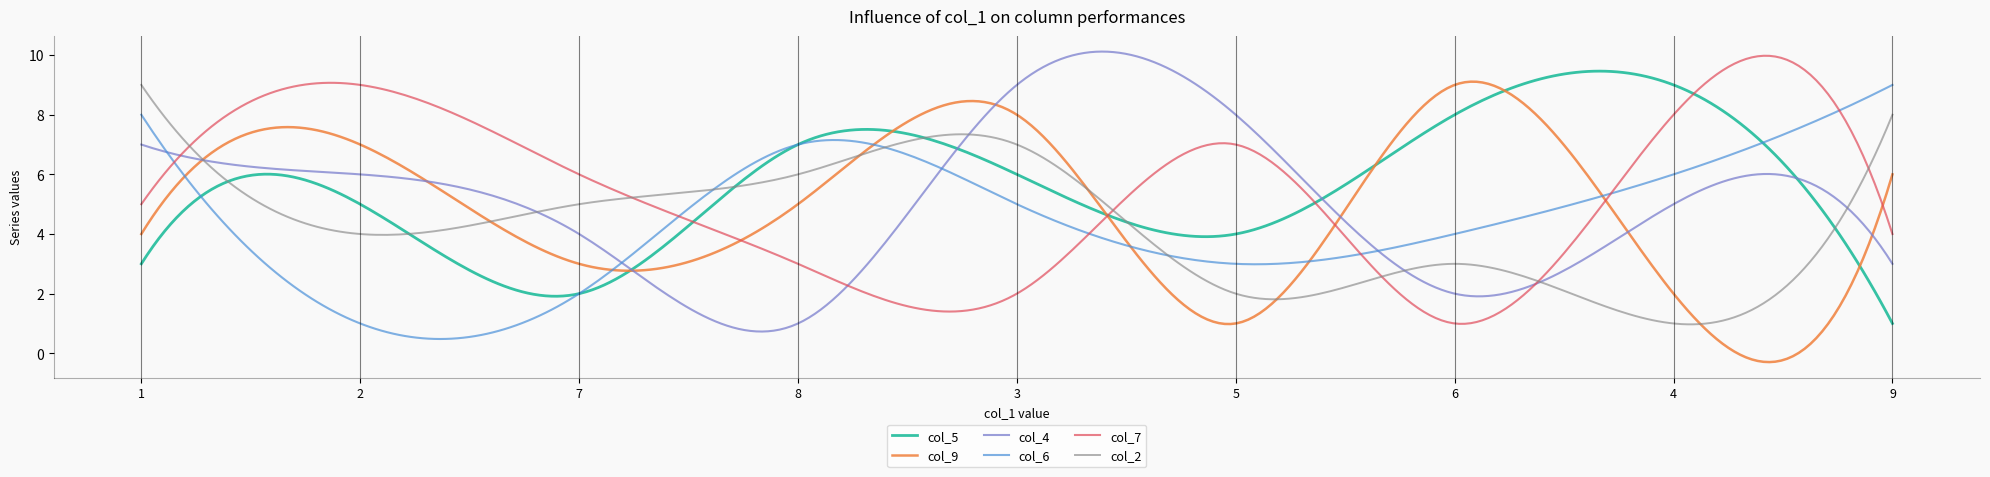

What are all the series names shown in the legend?

col_5, col_9, col_4, col_6, col_7, col_2